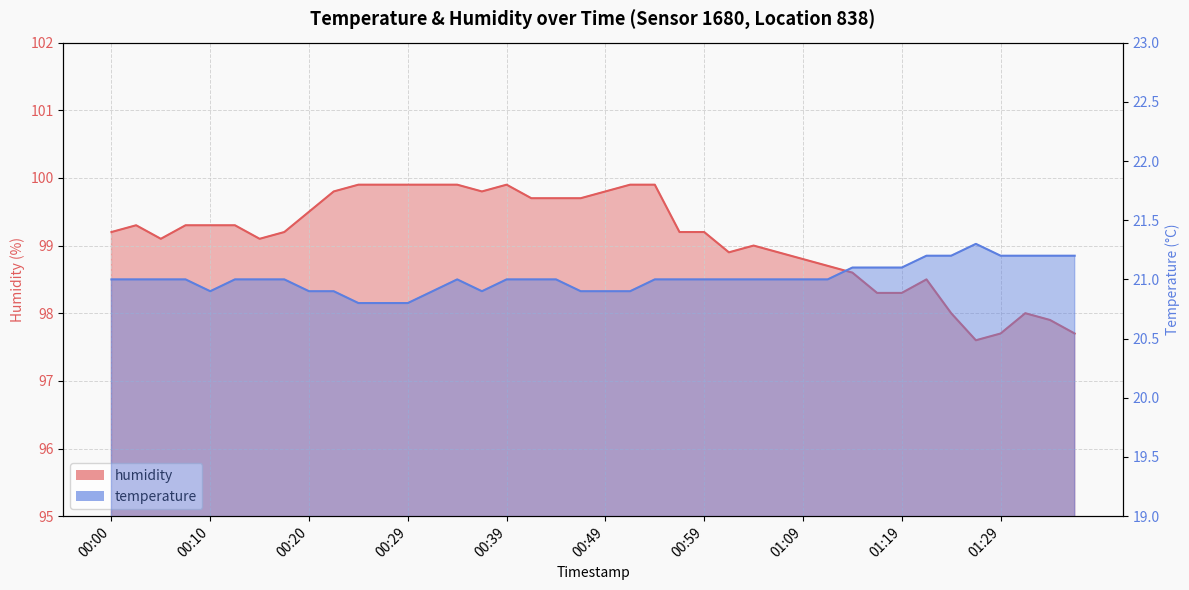

The value of humidity at 01:11 is 98.7. True or false?

True